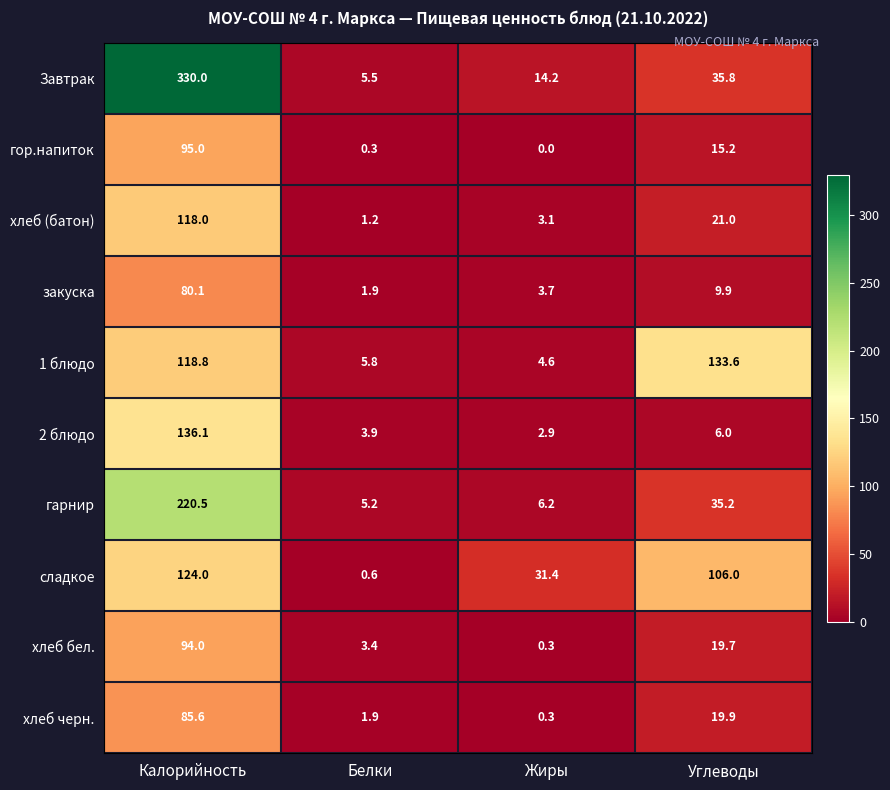

At which category is the sum across all series the highest?

Калорийность